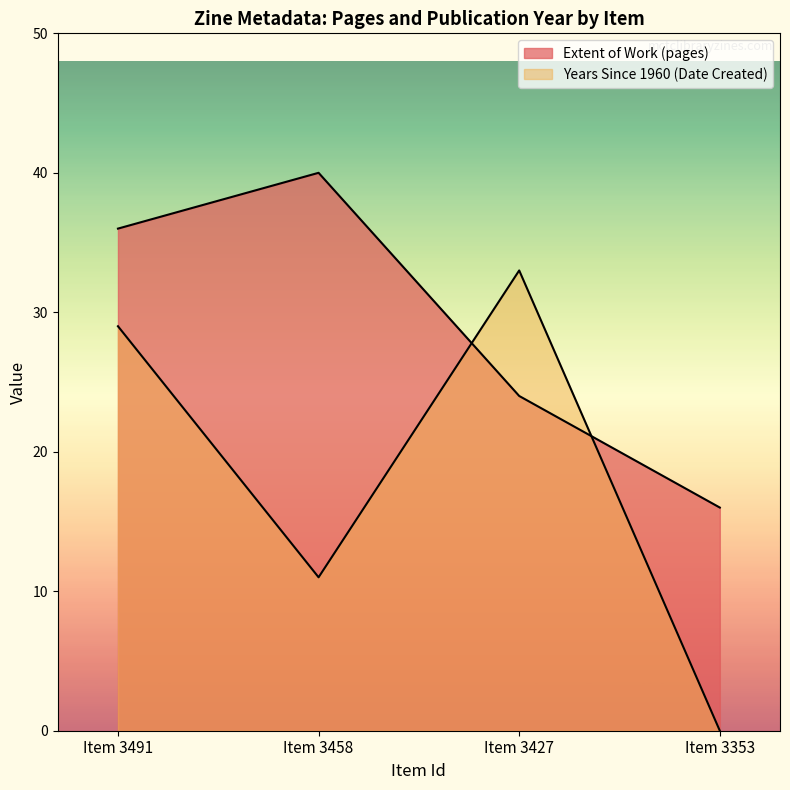

Count the number of categories in the chart.

4